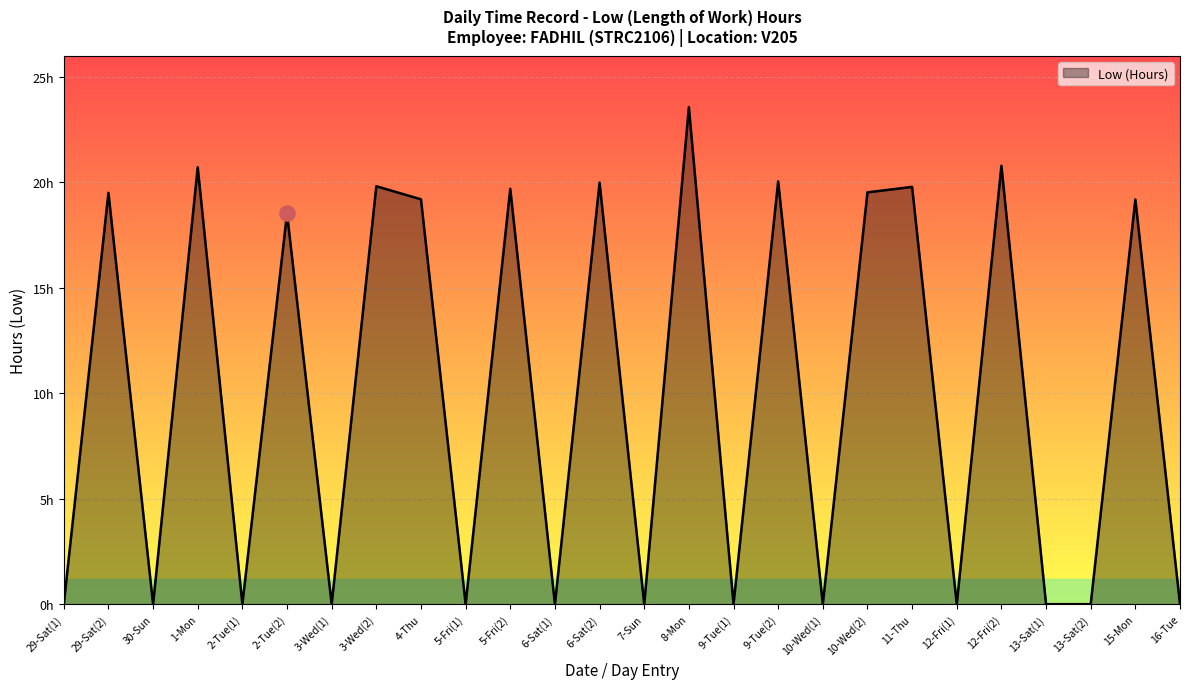

Which has a higher value, 5-Fri(1) or 2-Tue(2)?

2-Tue(2)